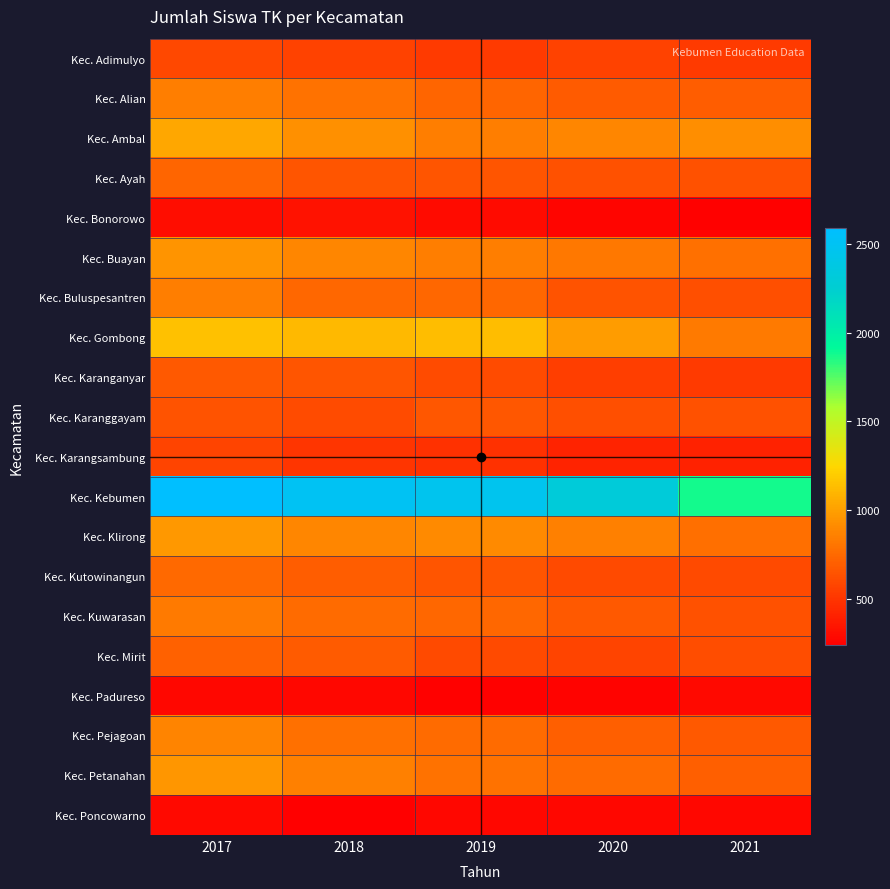

Reading left to right, list all the values displayed in this chart.

Kec. Adimulyo: 2017=592	2018=564	2019=530	2020=565	2021=529
Kec. Alian: 2017=847	2018=793	2019=725	2020=686	2021=689
Kec. Ambal: 2017=1034	2018=928	2019=844	2020=887	2021=917
Kec. Ayah: 2017=725	2018=657	2019=658	2020=634	2021=635
Kec. Bonorowo: 2017=308	2018=330	2019=301	2020=269	2021=250
Kec. Buayan: 2017=946	2018=883	2019=850	2020=824	2021=783
Kec. Buluspesantren: 2017=845	2018=733	2019=736	2020=648	2021=623
Kec. Gombong: 2017=1149	2018=1115	2019=1132	2020=982	2021=831
Kec. Karanganyar: 2017=674	2018=651	2019=606	2020=544	2021=527
Kec. Karanggayam: 2017=646	2018=612	2019=663	2020=628	2021=634
Kec. Karangsambung: 2017=573	2018=499	2019=481	2020=415	2021=404
Kec. Kebumen: 2017=2588	2018=2501	2019=2467	2020=2306	2021=1875
Kec. Klirong: 2017=971	2018=883	2019=904	2020=861	2021=771
Kec. Kutowinangun: 2017=749	2018=691	2019=659	2020=598	2021=598
Kec. Kuwarasan: 2017=832	2018=758	2019=736	2020=671	2021=635
Kec. Mirit: 2017=707	2018=678	2019=597	2020=570	2021=619
Kec. Padureso: 2017=274	2018=280	2019=249	2020=259	2021=285
Kec. Pejagoan: 2017=873	2018=782	2019=760	2020=698	2021=674
Kec. Petanahan: 2017=955	2018=854	2019=794	2020=754	2021=705
Kec. Poncowarno: 2017=289	2018=237	2019=280	2020=278	2021=279